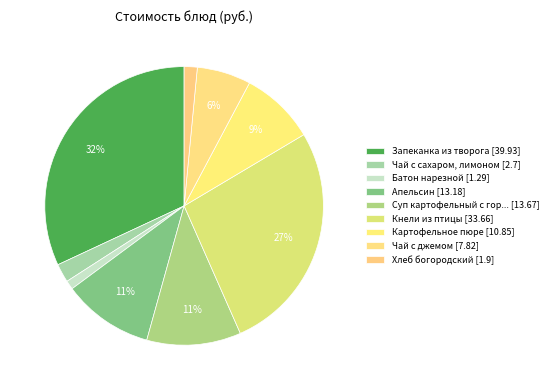

What is the largest slice in the pie chart?

Запеканка из творога